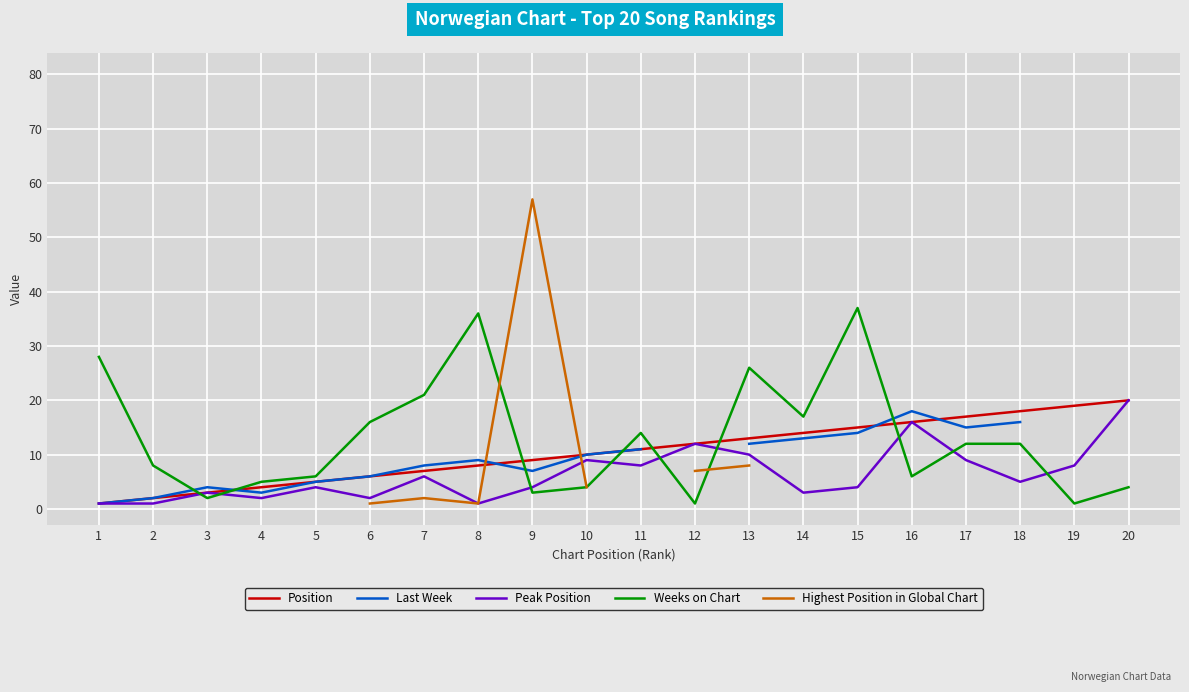

Which series has the widest spread of values?

Weeks on Chart